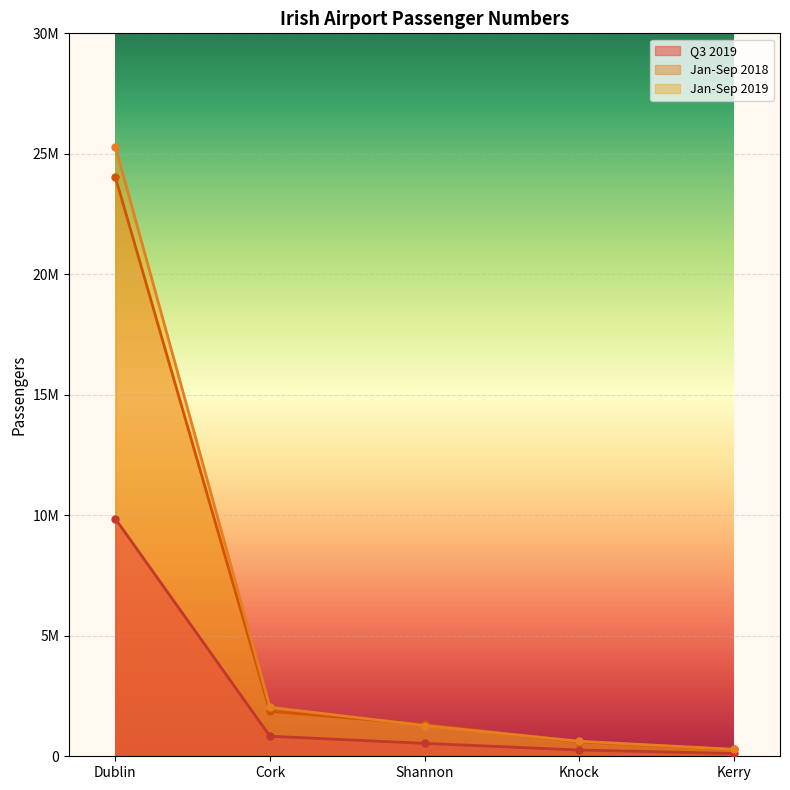

Rank the series at Dublin from lowest to highest value.

Q3 2019, Jan-Sep 2018, Jan-Sep 2019